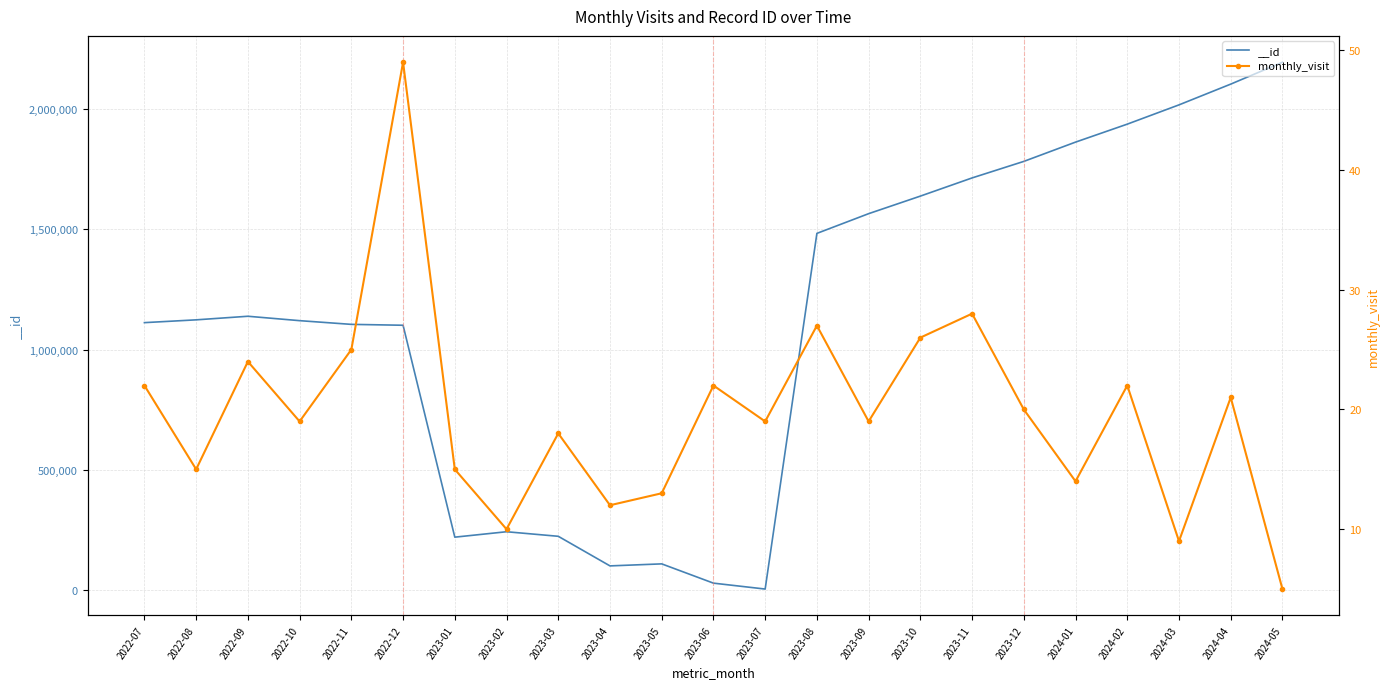

Does the chart have visible grid lines?

Yes